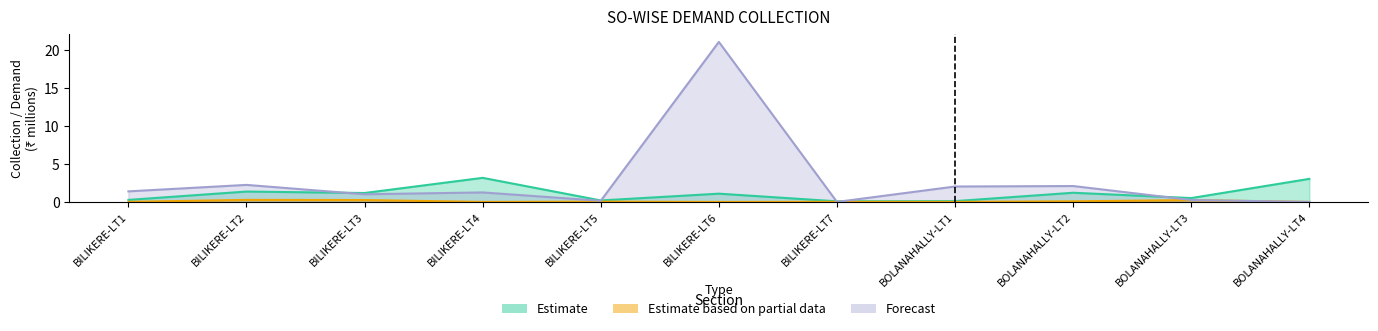

At which label does Forecast reach its minimum?

BILIKERE-LT7